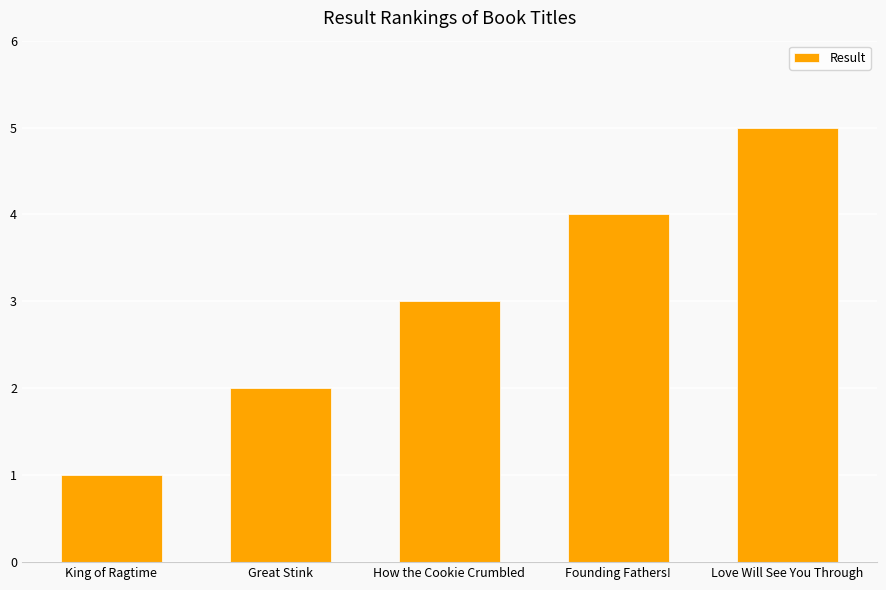

What is the approximate value at Founding Fathers!?

4